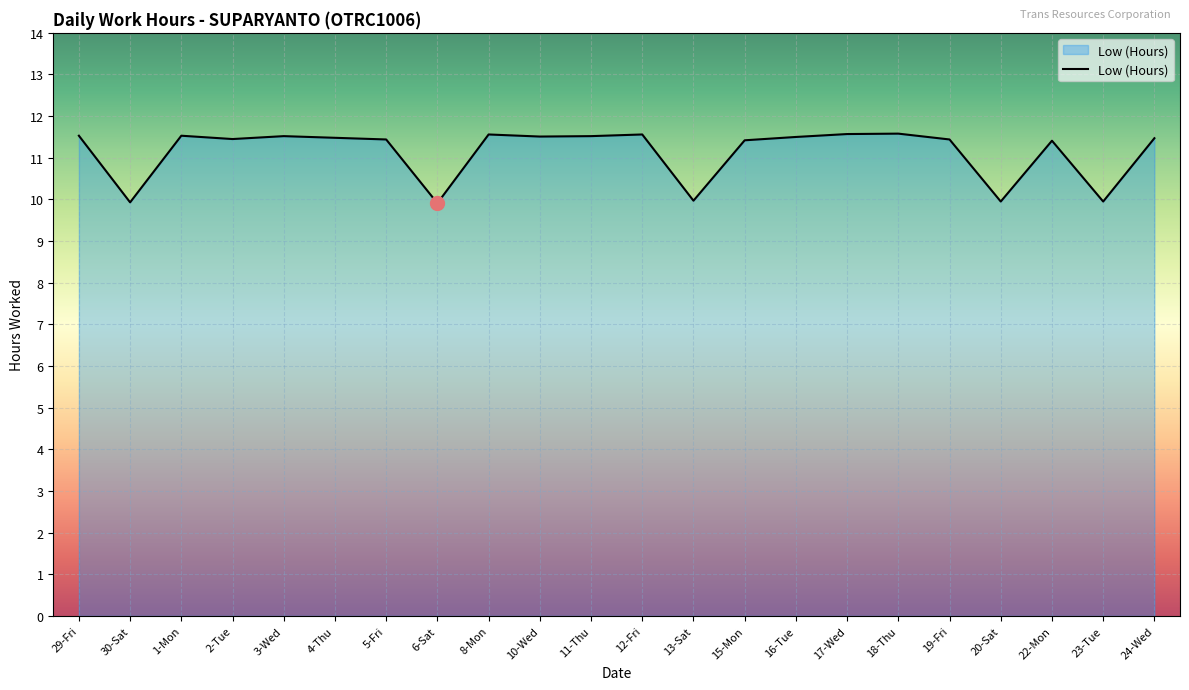

What is the difference between the maximum and minimum values?

1.7